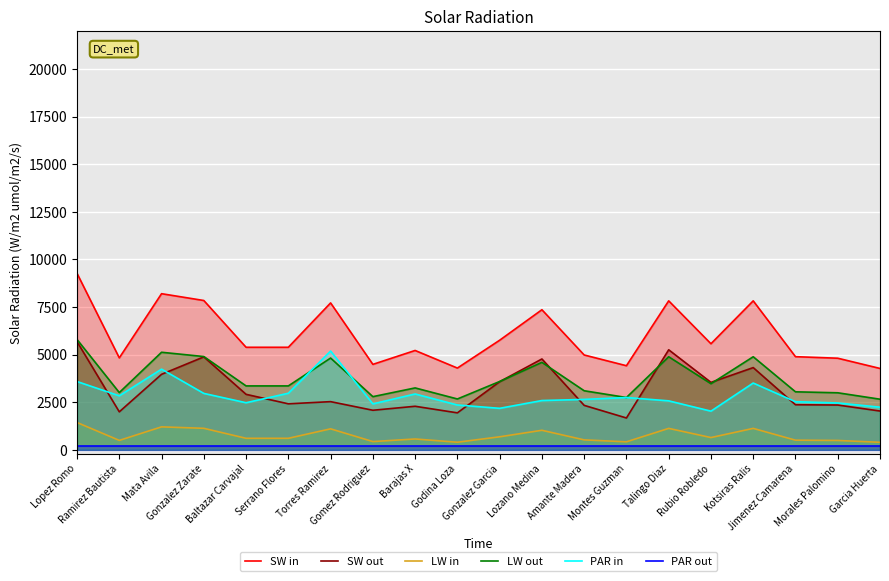

Is it true that PAR in equals 2394.9 at Kotsiras Ralis?

False